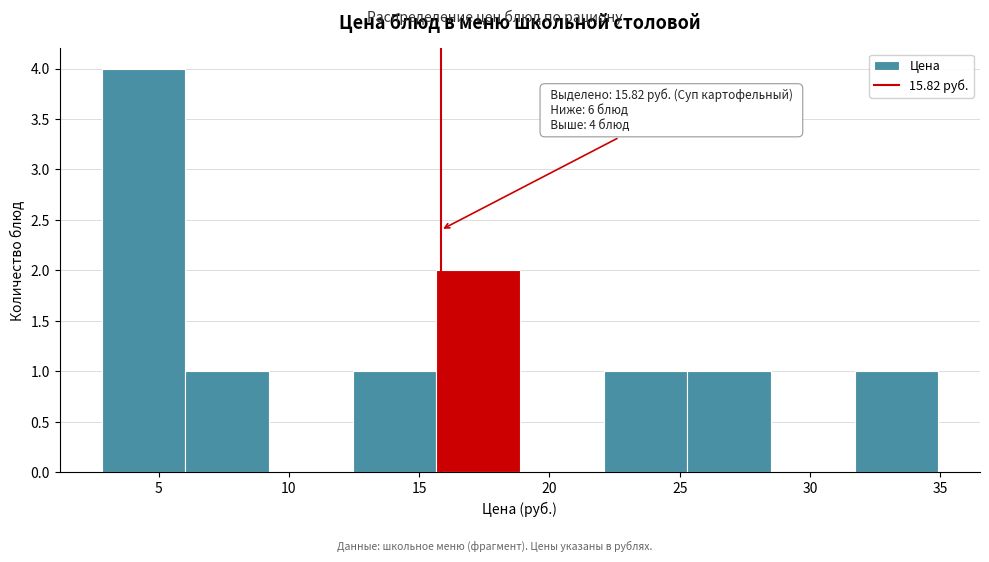

Over which range of the x-axis is the bar tallest?

3.0 to 6.0